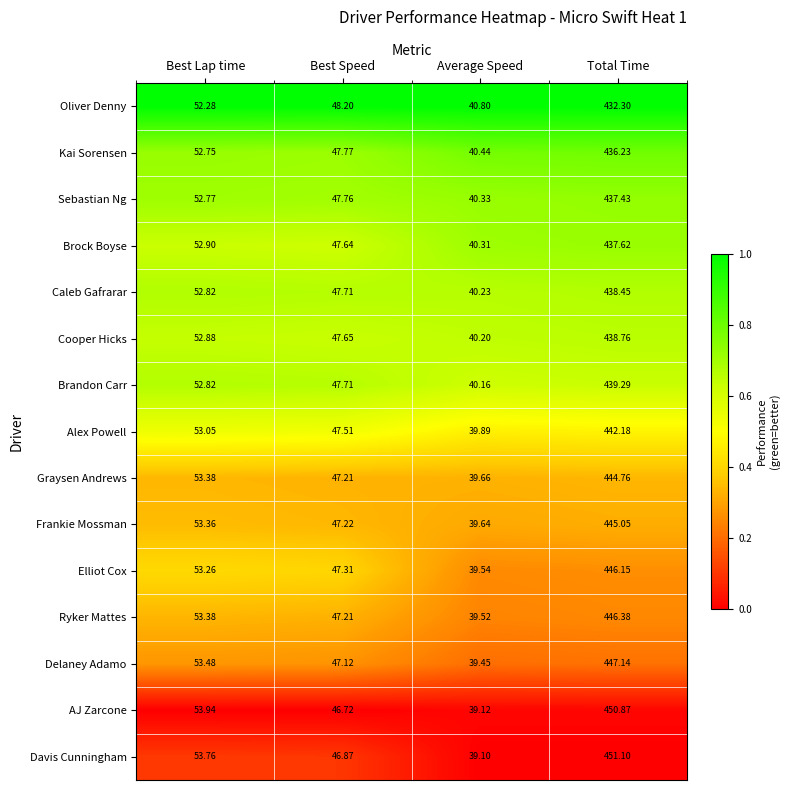

Which series has the largest total across all categories?

Davis Cunningham